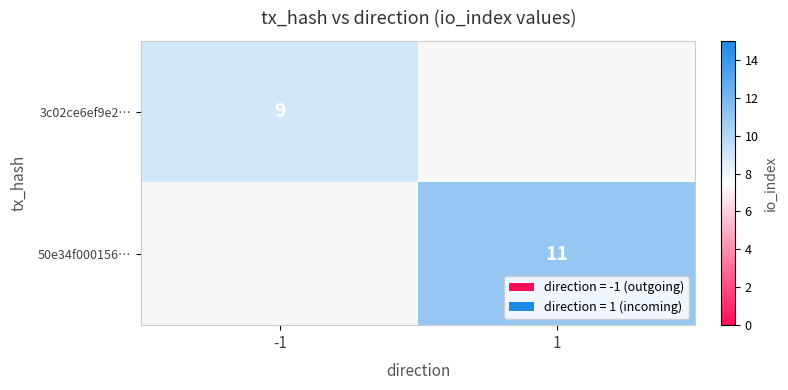

Is the value of 50e34f000156… at 1 greater than the value of 3c02ce6ef9e2… at -1?

Yes